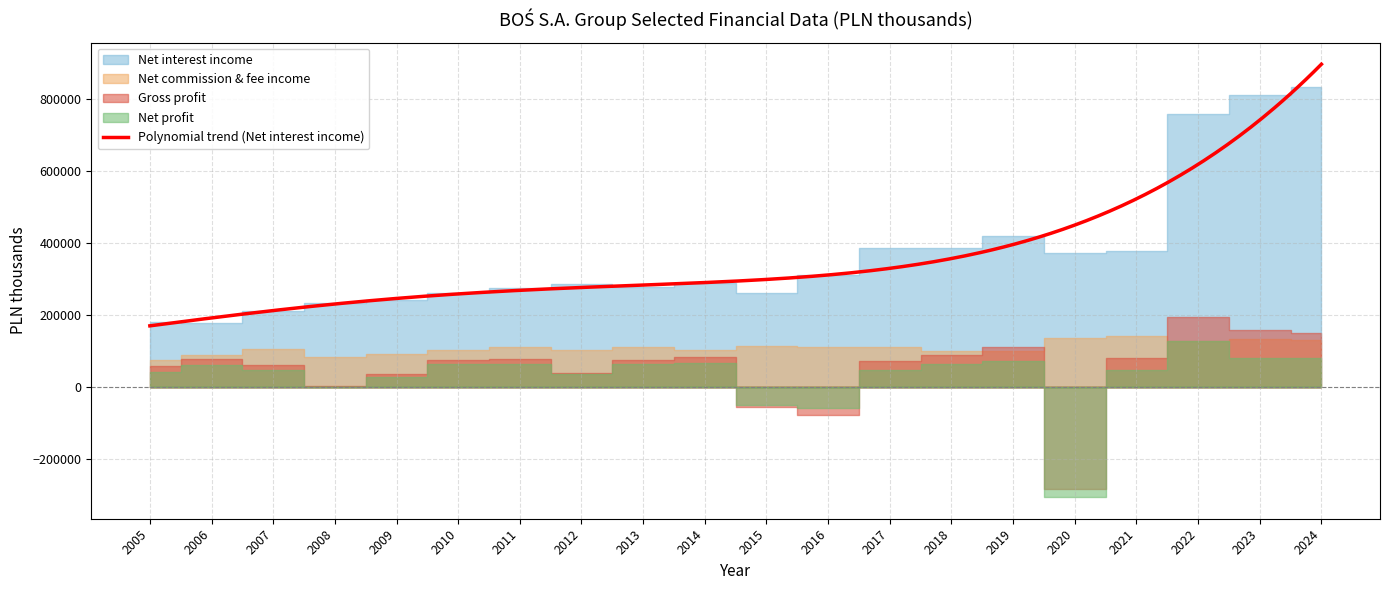

How many values in the Net profit series are below 60061?

10